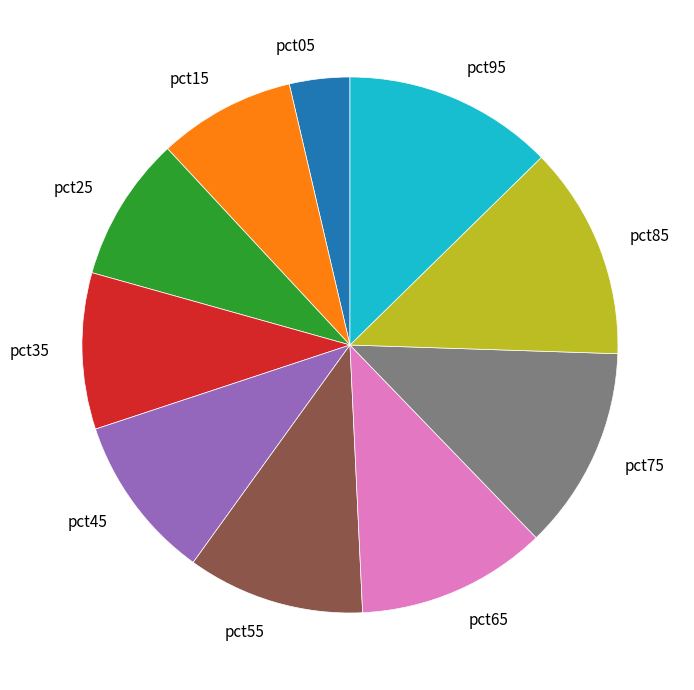

Is there a majority slice in this chart?

No